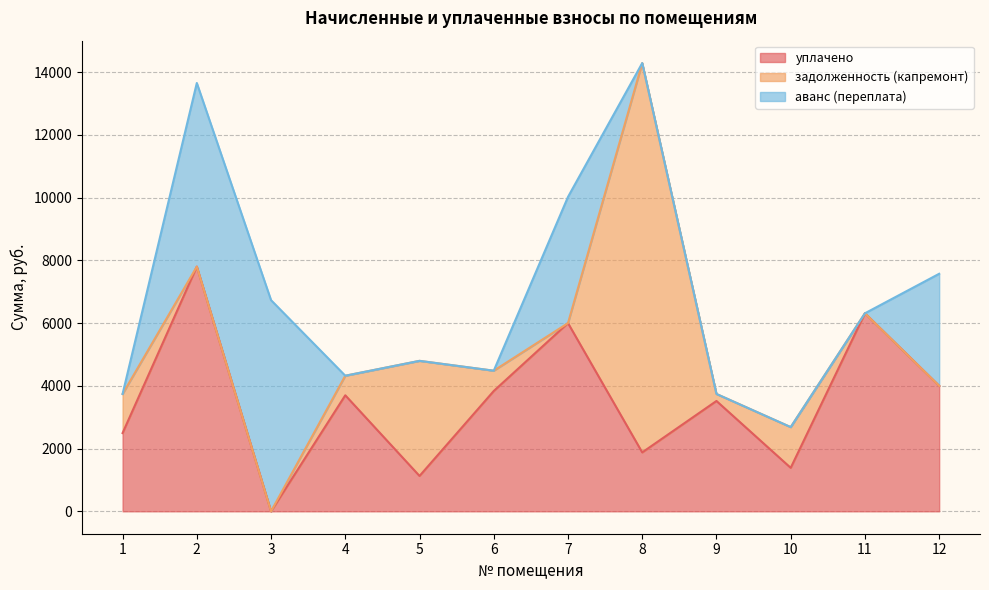

How many lines are shown in the chart?

3